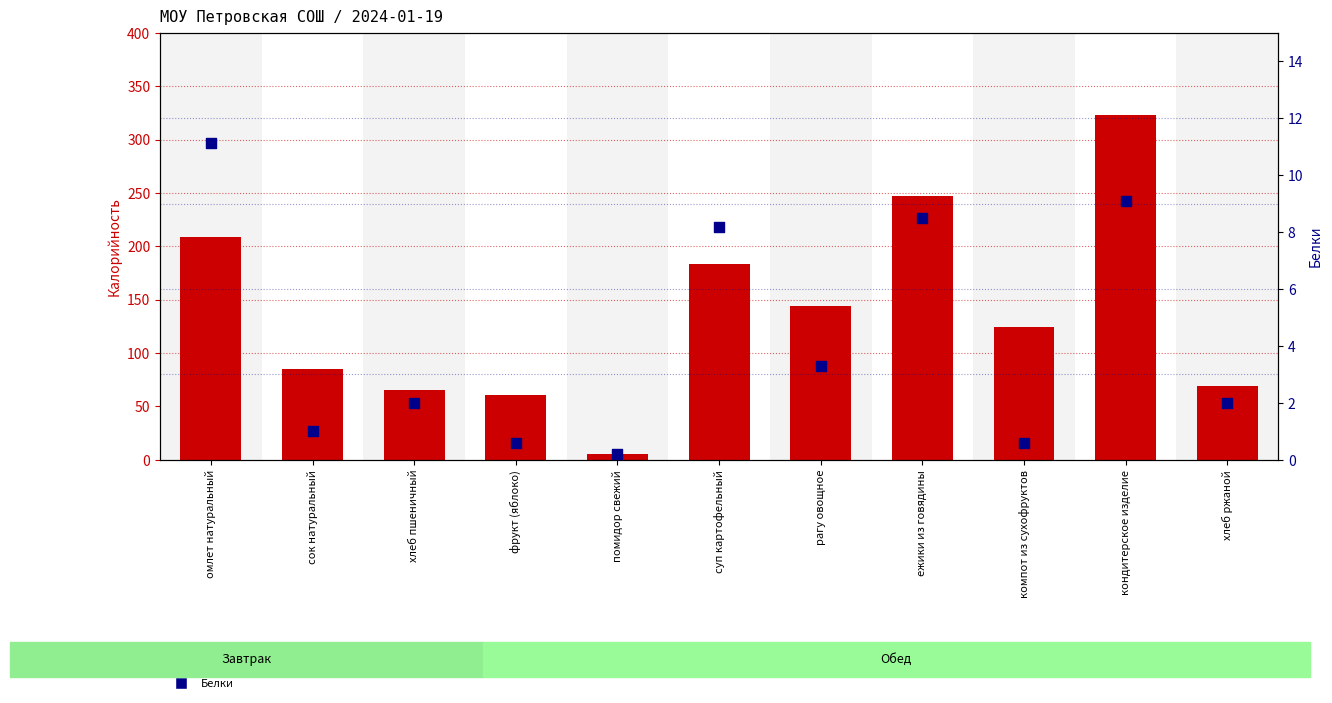

Which series reaches the minimum Y coordinate?

Белки